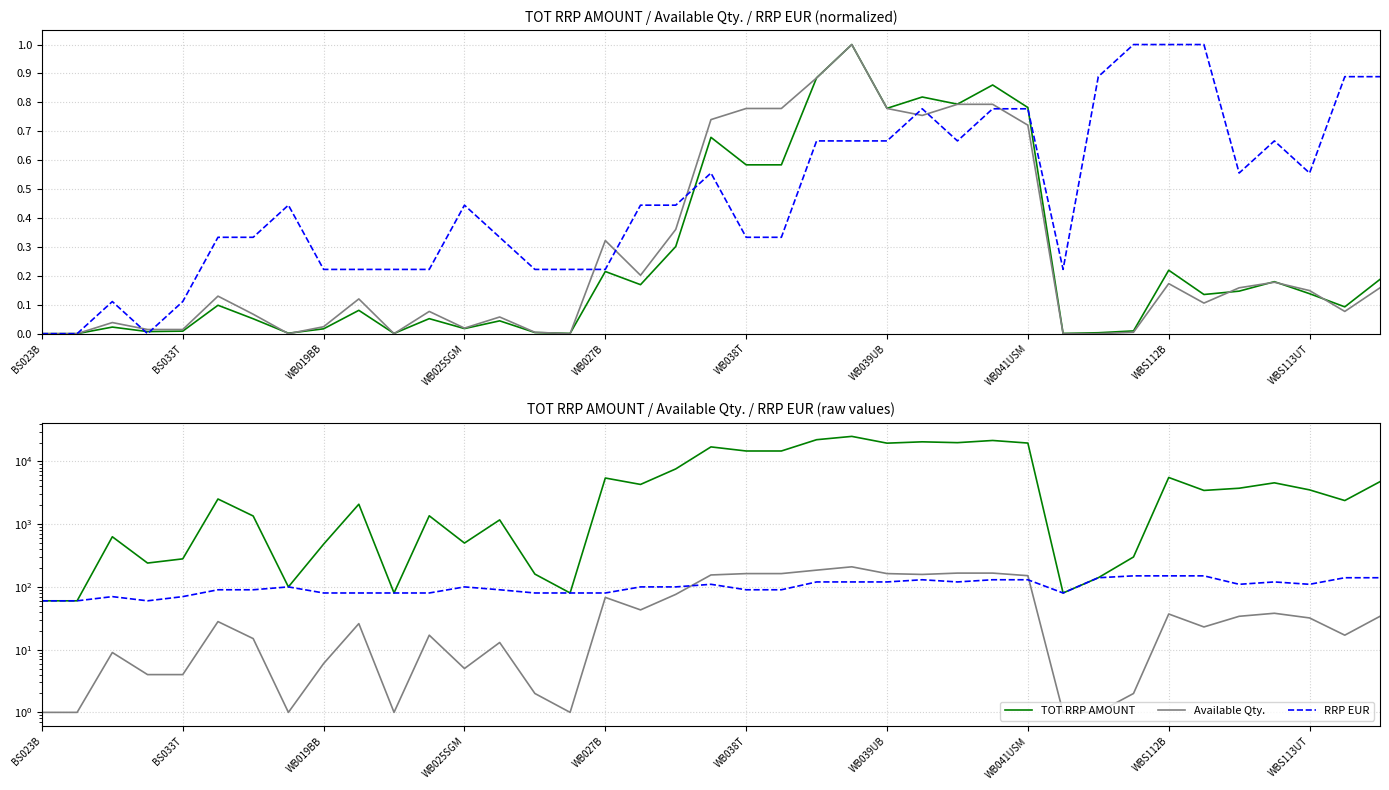

Between WBS113UT and BS023B, which is larger?

WBS113UT